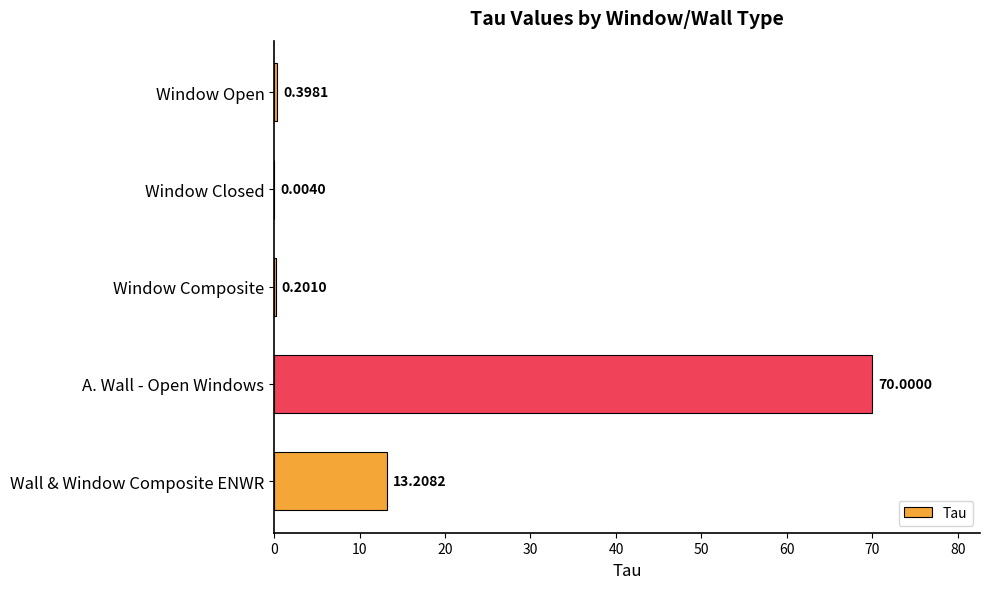

Which label corresponds to the largest value in the chart?

A. Wall - Open Windows